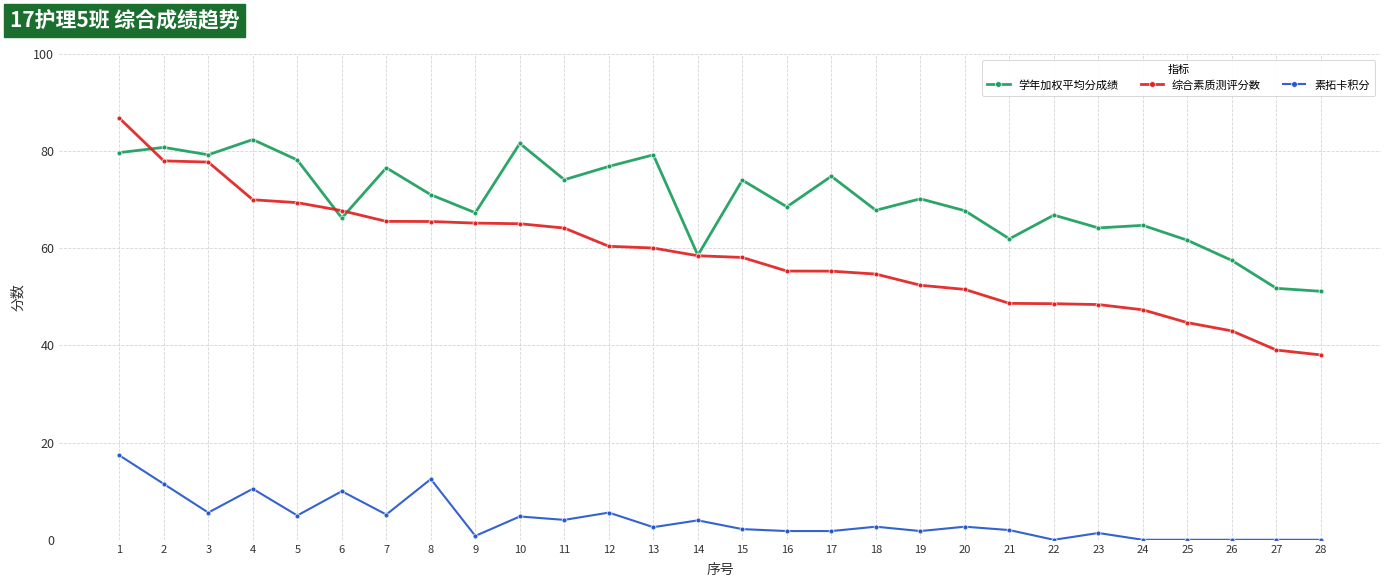

How many distinct data groups are displayed?

3